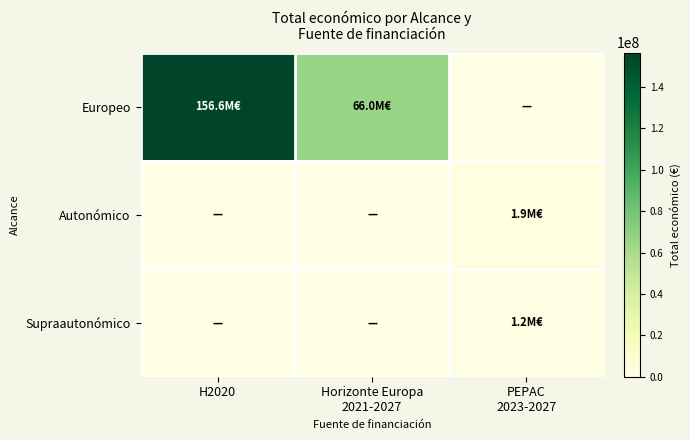

What is the total value across all series at Horizonte Europa
2021-2027?

66033722